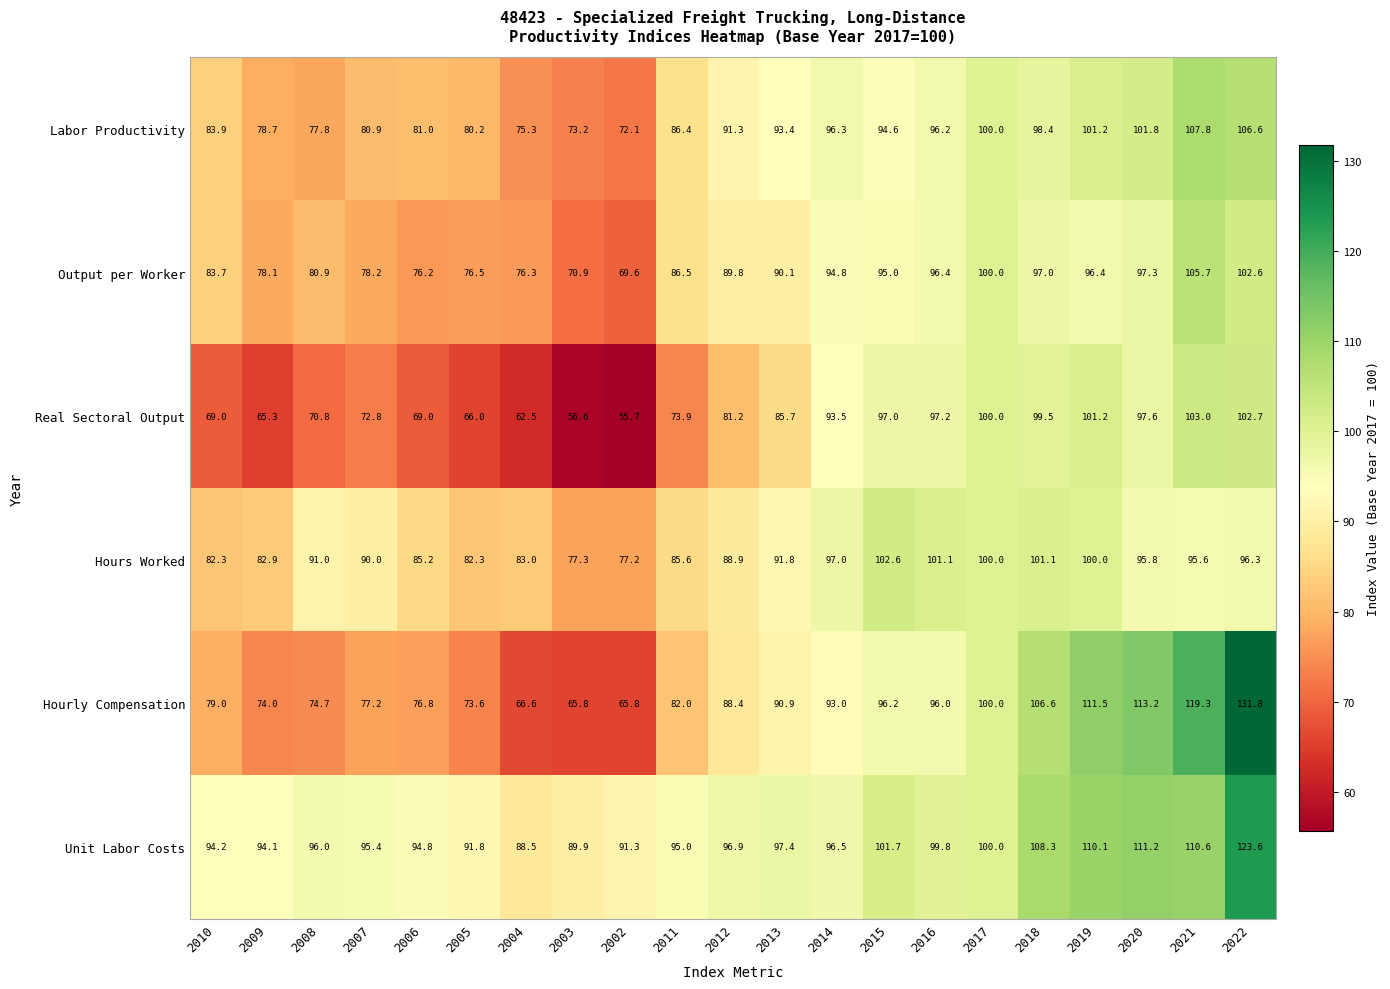

Which category has the lowest value across all series?

2002